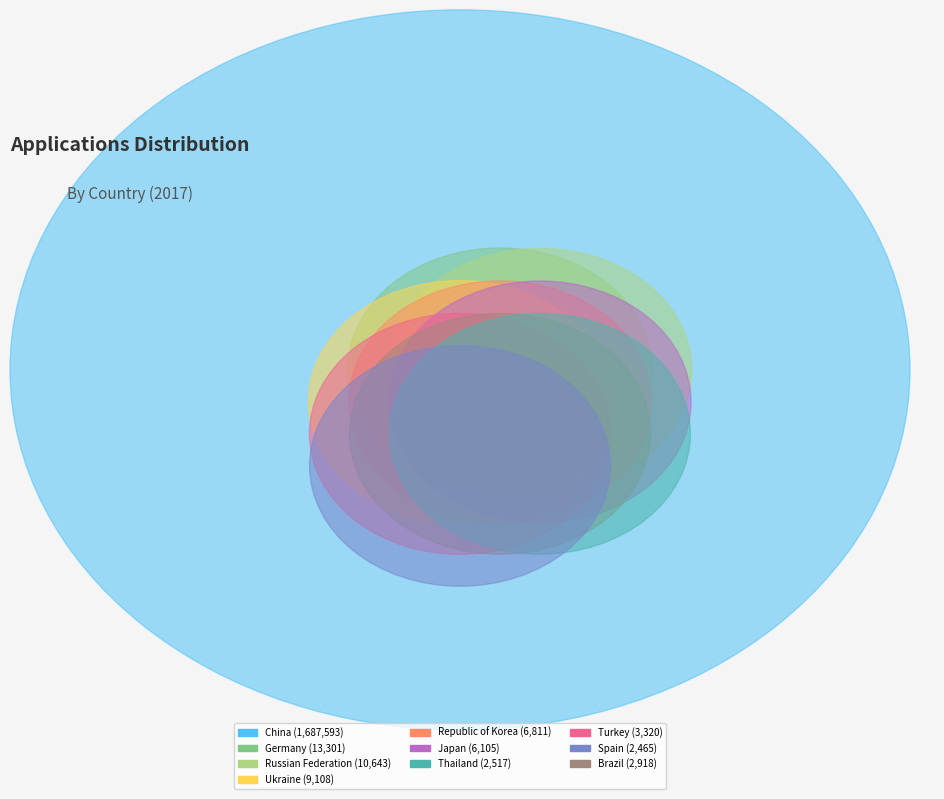

What is the change in value from China to Turkey?

-1684273